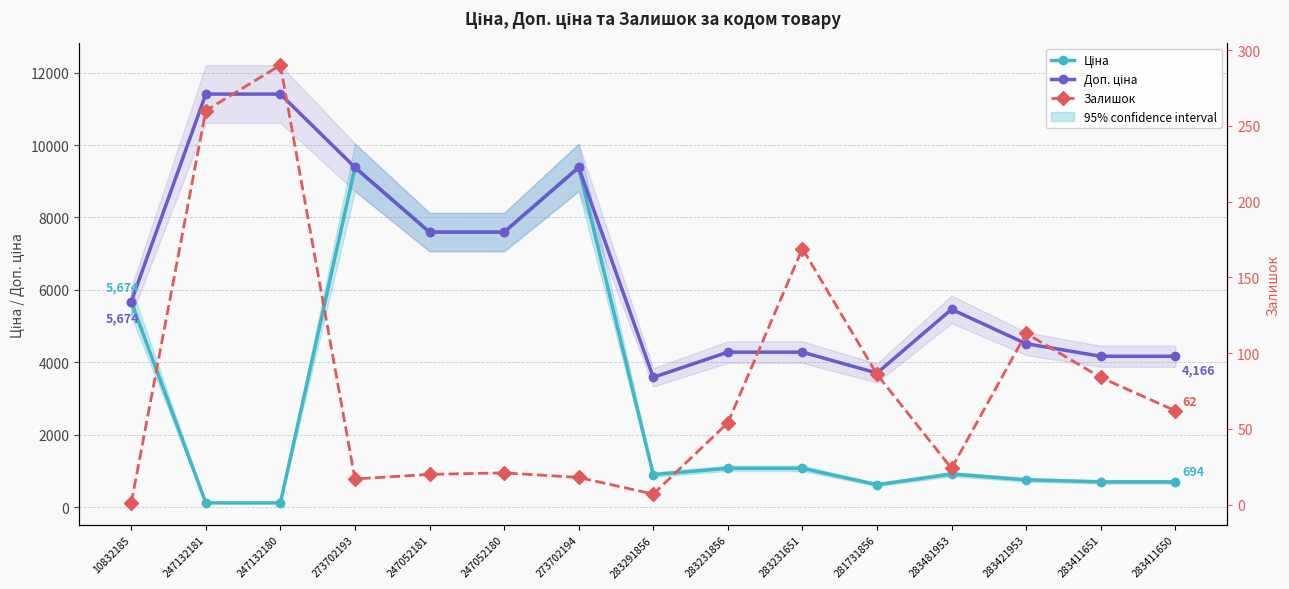

Reading right to left, list all the values displayed in this chart.

Ціна: 283411650=694.3	283411651=694.3	283421953=752.2	283481953=910.4	281731856=617.0	283231651=1069.8	283231856=1069.8	283291856=895.9	273702194=9384.0	247052180=7596.5	247052181=7596.5	273702193=9384.0	247132180=114.1	247132181=114.1	10832185=5673.8
Доп. ціна: 283411650=4165.6	283411651=4165.6	283421953=4513.3	283481953=5462.3	281731856=3701.9	283231651=4279.1	283231856=4279.1	283291856=3583.6	273702194=9384.0	247052180=7596.5	247052181=7596.5	273702193=9384.0	247132180=11410.0	247132181=11410.0	10832185=5673.8
Залишок: 283411650=62.0	283411651=84.0	283421953=113.0	283481953=24.0	281731856=86.0	283231651=169.0	283231856=54.0	283291856=7.0	273702194=18.0	247052180=21.0	247052181=20.0	273702193=17.0	247132180=290.0	247132181=260.0	10832185=1.0